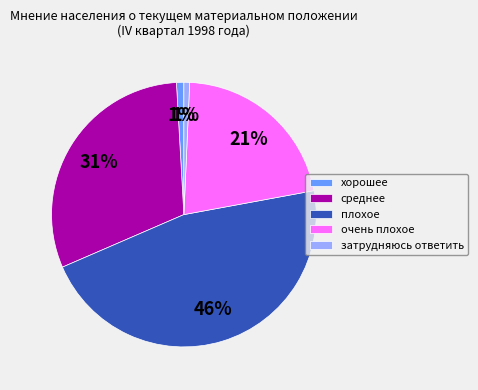

Do очень плохое and затрудняюсь ответить together represent more than half of the pie?

No